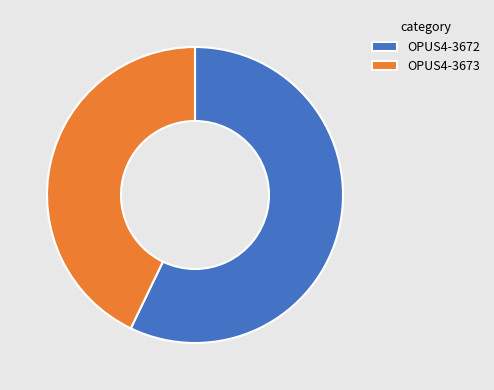

Is it true that OPUS4-3672 is 57% of the pie?

True